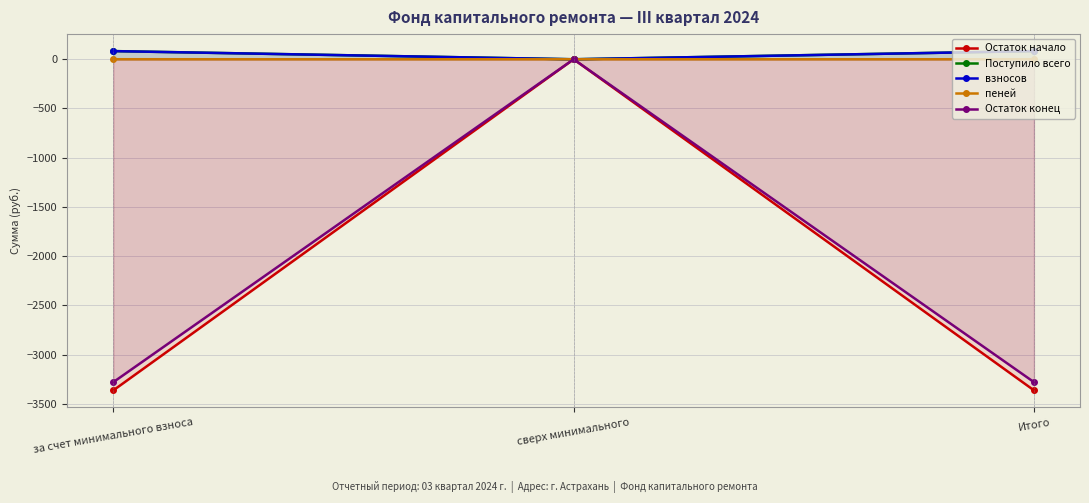

How many distinct data groups are displayed?

5